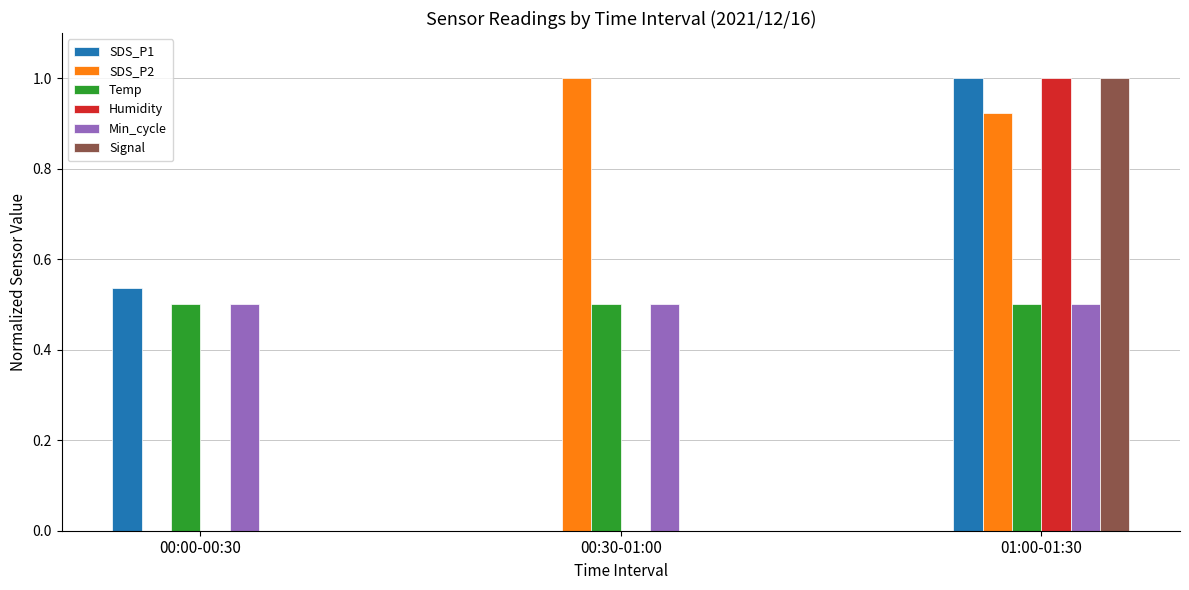

Count the number of data series in this chart.

6